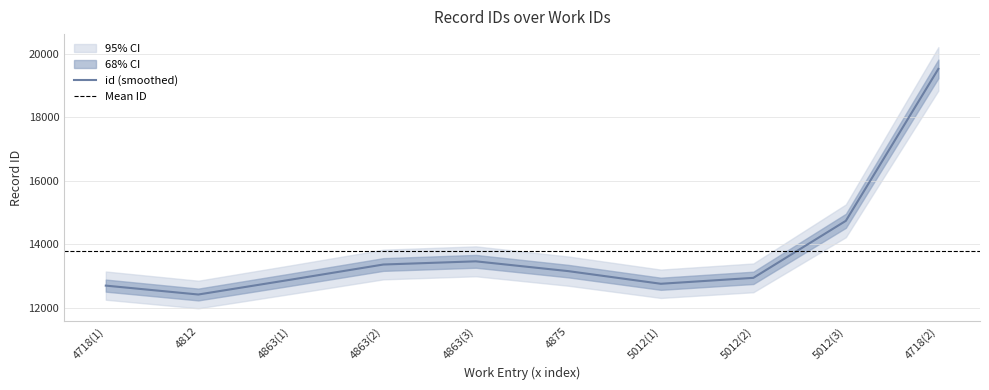

Is it true that id (smoothed) equals 3596.5 at 4875?

False